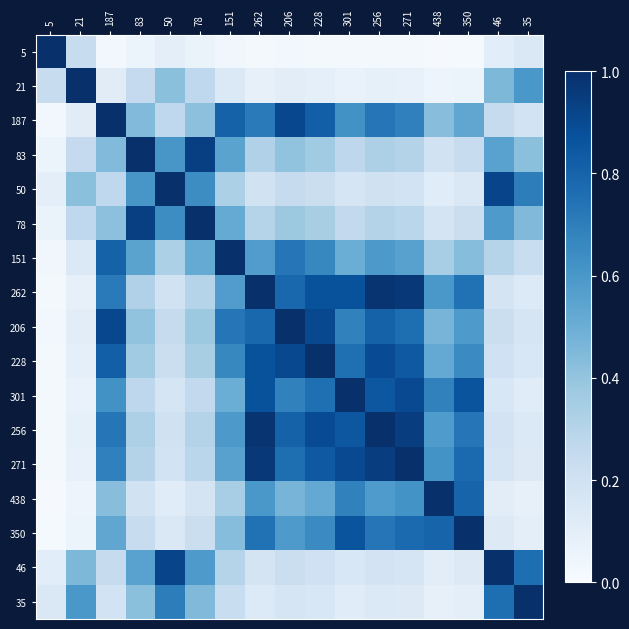

Which series has the largest range (max minus min)?

5